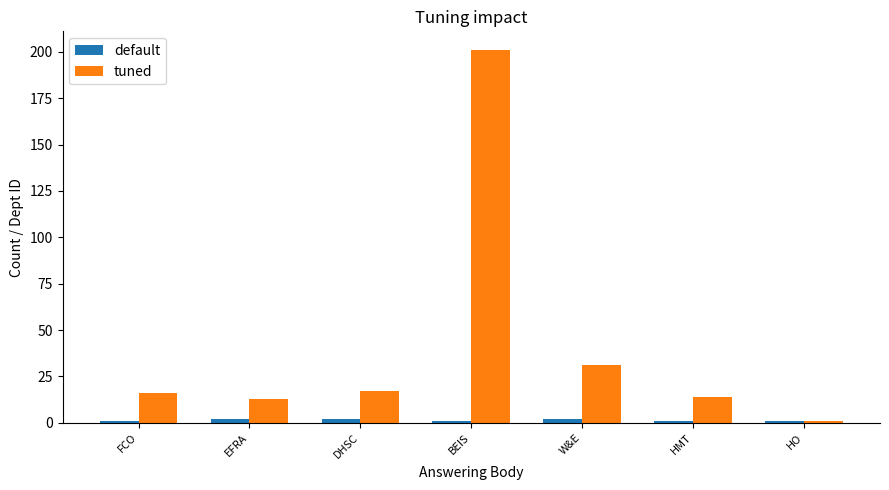

What is the spread (max minus min) of values at DHSC?

15